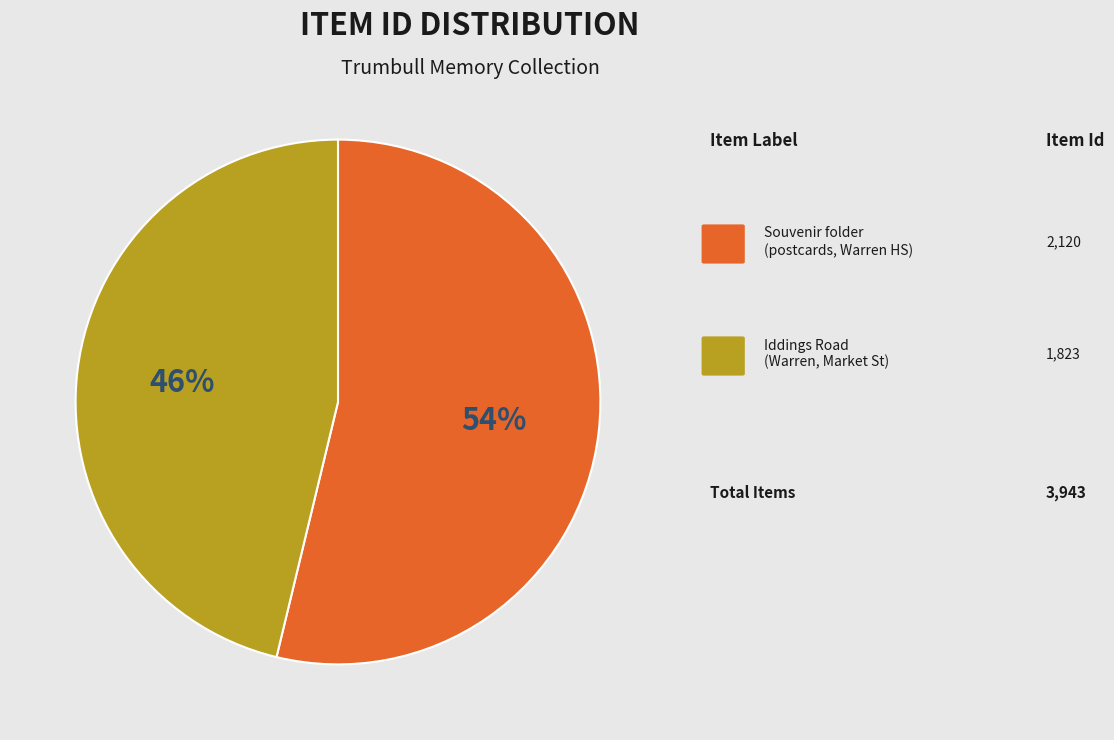

To the nearest percent, what is the difference between the largest and smallest slice percentages?

8%